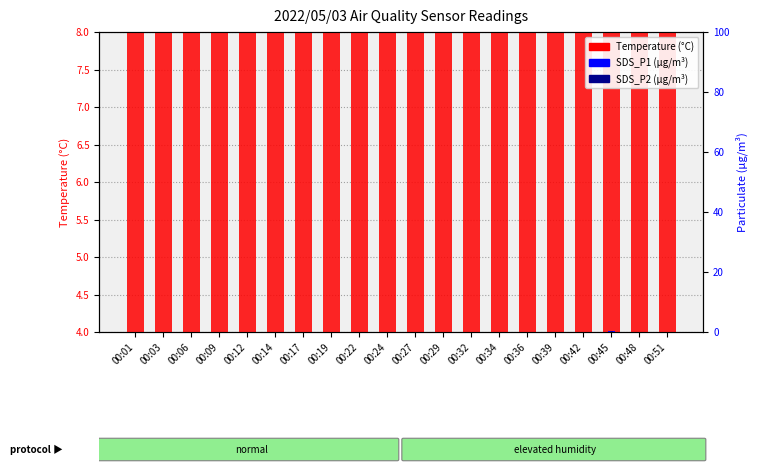

Reading left to right, extract all data points from this chart.

Temperature (°C): 6.6	6.7	6.6	6.6	6.6	6.5	6.5	6.4	6.3	6.4	6.2	6.1	6.0	5.9	5.8	5.7	5.7	5.8	5.8	5.7
SDS_P1 (μg/m³): 0.0	0.0	0.0	0.0	0.1	0.0	0.0	0.0	0.0	0.0	0.0	0.0	0.0	0.0	0.0	0.0	0.0	0.2	0.1	0.0
SDS_P2 (μg/m³): 0.0	0.0	0.0	0.0	0.1	0.0	0.0	0.0	0.0	0.0	0.0	0.0	0.0	0.0	0.0	0.0	0.0	0.2	0.1	0.0